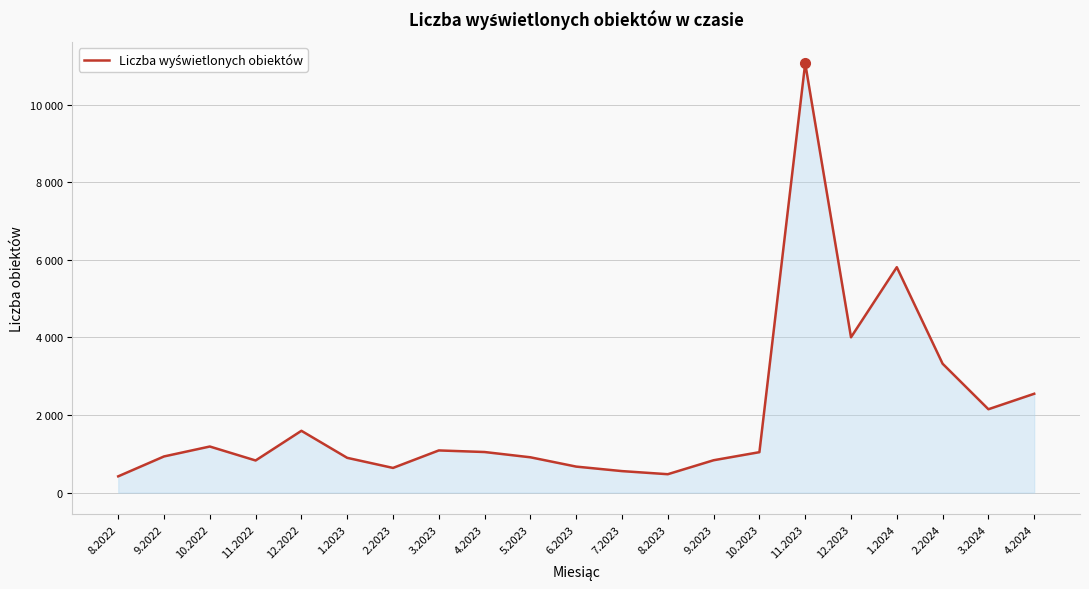

What is the sum of all values?

42034